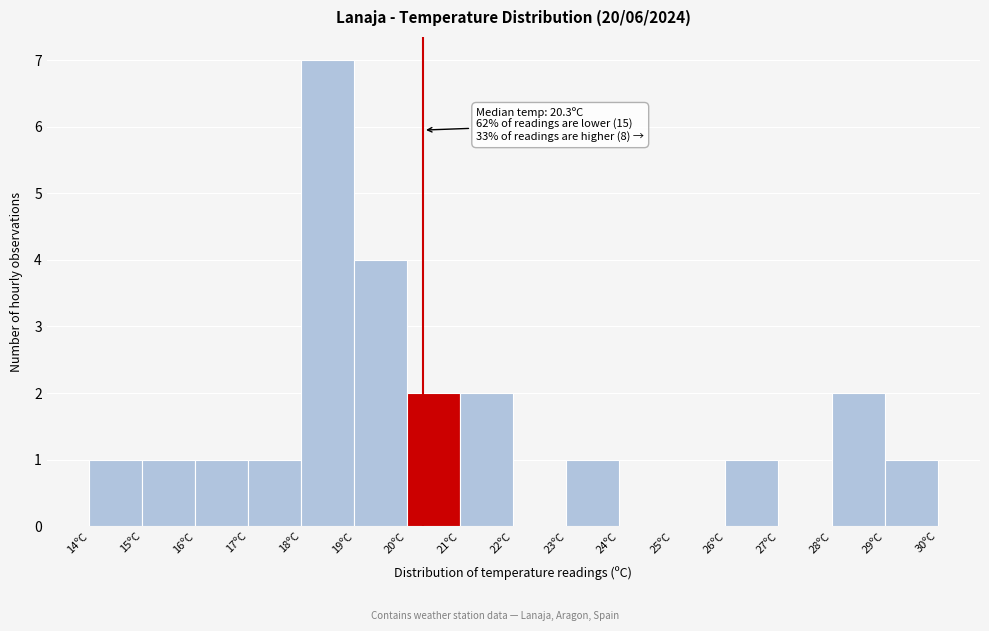

Over which range of the x-axis is the bar tallest?

18 to 19